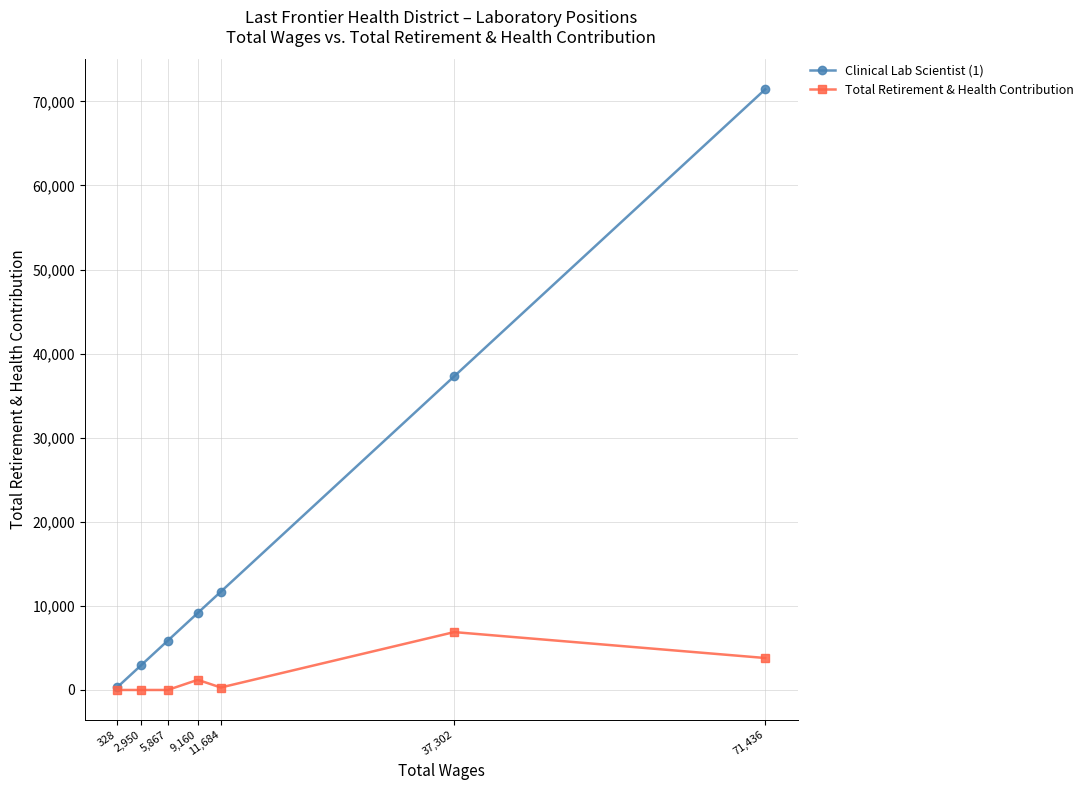

The Total Retirement & Health Contribution series shows 3803 at 71,436. True or false?

True